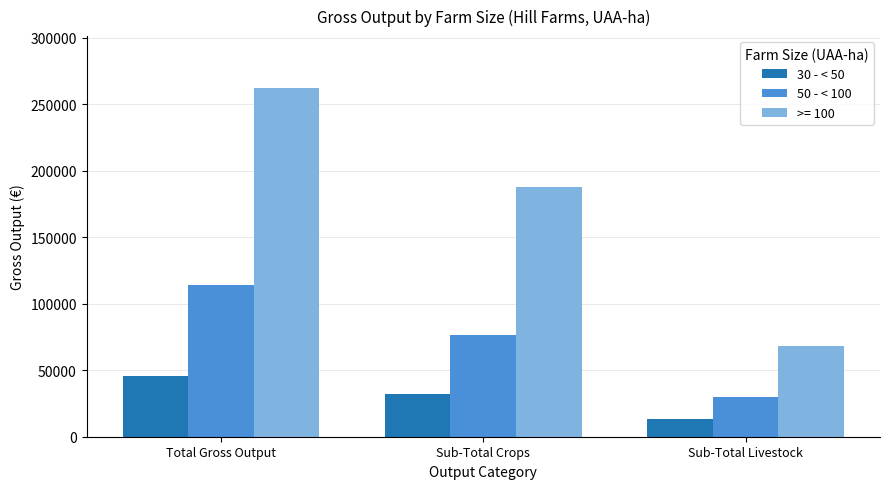

What is the average value of the 30 - < 50 series?

30382